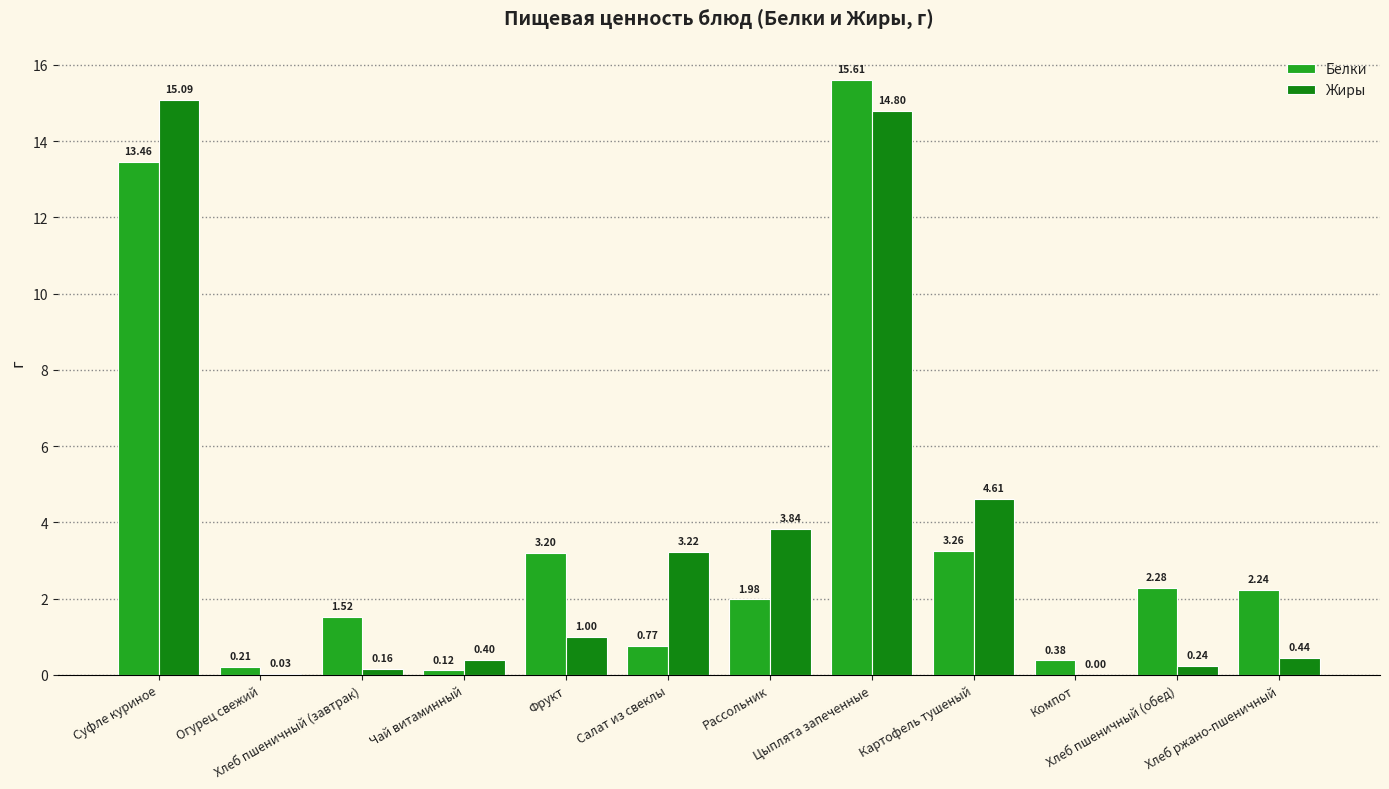

Which series has the largest range (max minus min)?

Белки